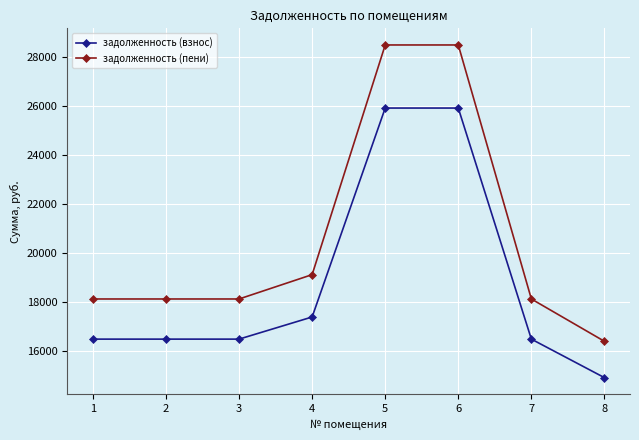

What is the difference between the maximum and minimum values in the задолженность (взнос) series?

11000.6